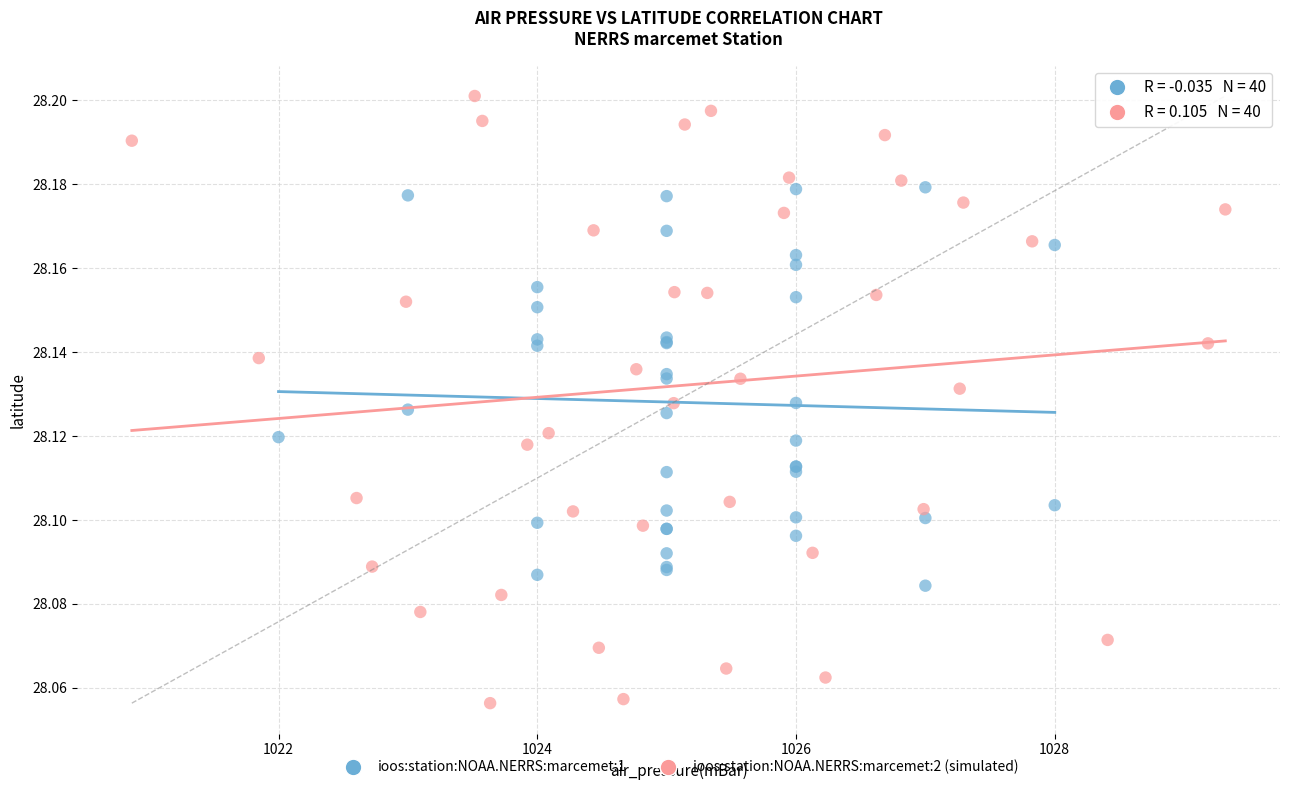

Which series has the widest spread of Y values?

ioos:station:NOAA.NERRS:marcemet:2 (simulated)